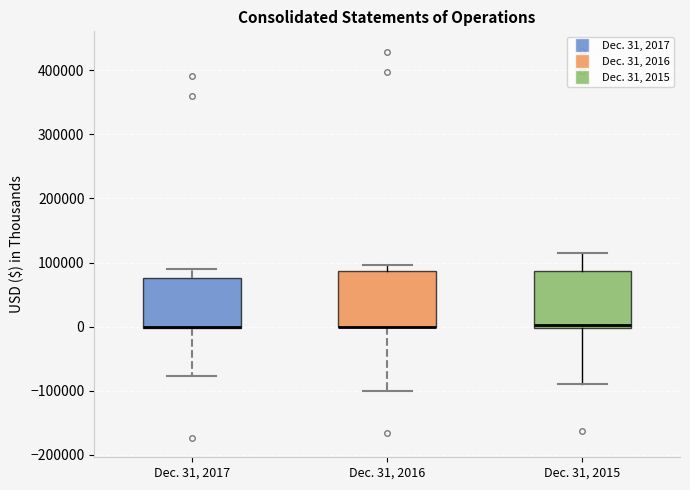

Reading left to right, read every box against the y-axis: the position of its median line, the range the box covers, and the ends of its whiskers. The values are not printed on the chart, so give them approximately, as read against the axis.

Dec. 31, 2017: median 0 (drawn on the box's lower edge), box 0 to 80000, whiskers -80000 to 90000
Dec. 31, 2016: median 0 (drawn on the box's lower edge), box 0 to 90000, whiskers -100000 to 100000
Dec. 31, 2015: median 0 (just above the box's lower edge), box 0 to 90000, whiskers -90000 to 110000